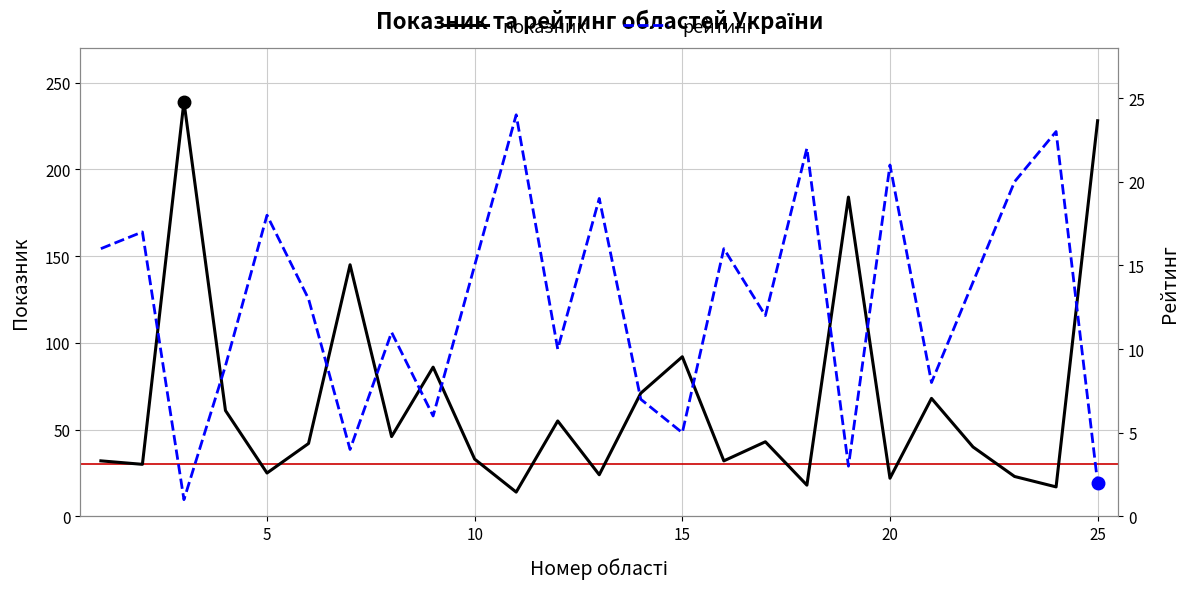

What is the maximum value for показник?

239